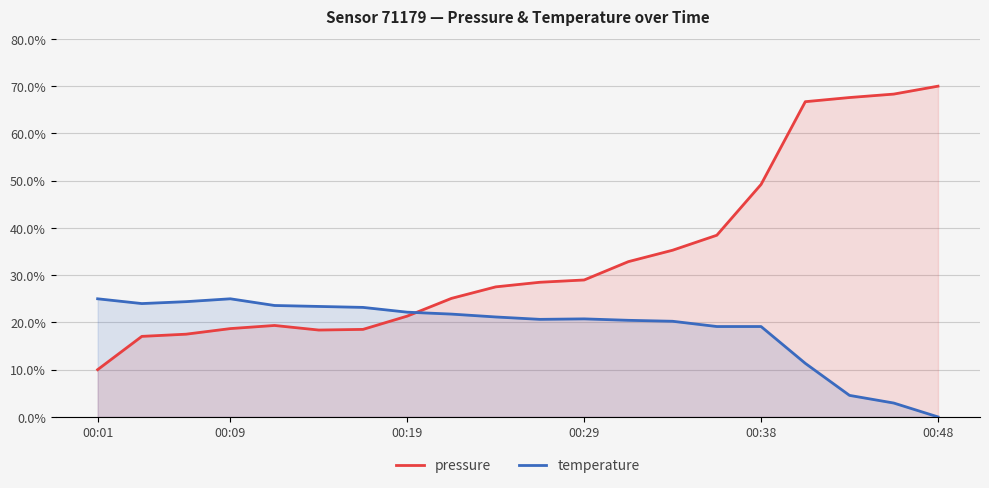

What is the average value of the pressure series?

34.0